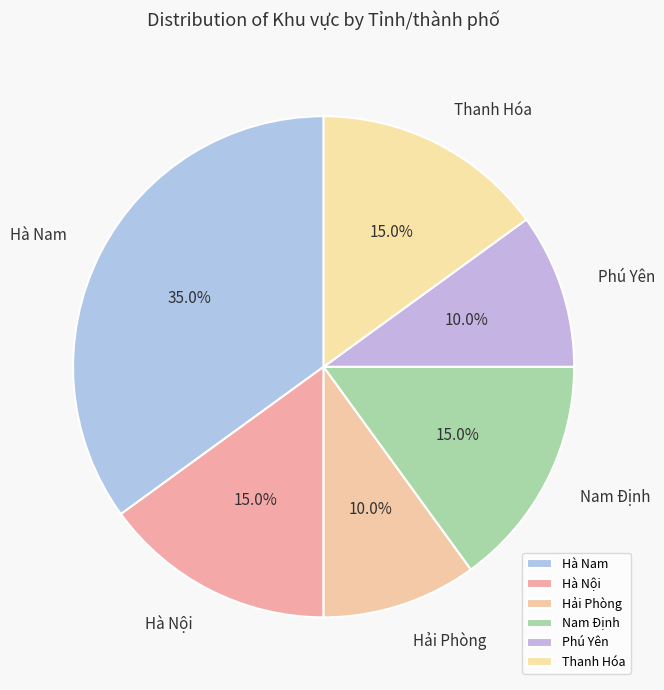

Does any single category account for the majority?

No